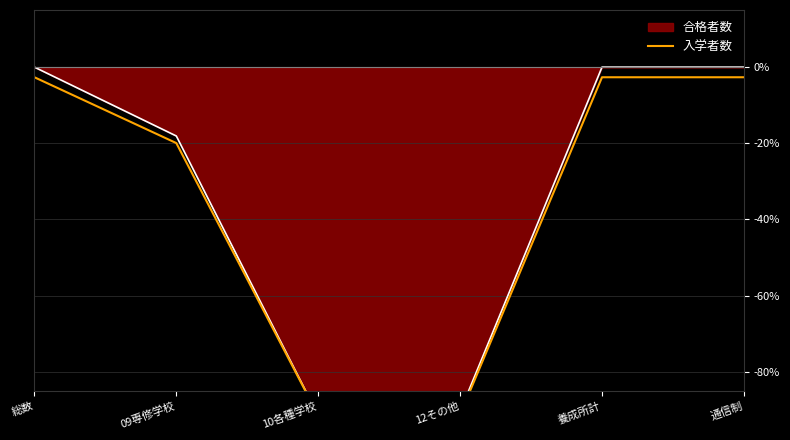

What is the minimum value shown in the chart?

-91.5